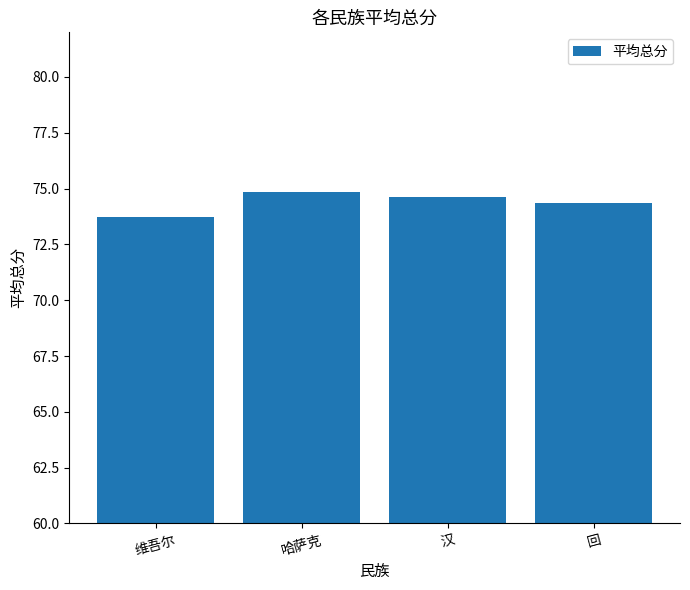

Approximately how many times larger is the value at 汉 compared to 哈萨克?

1.0